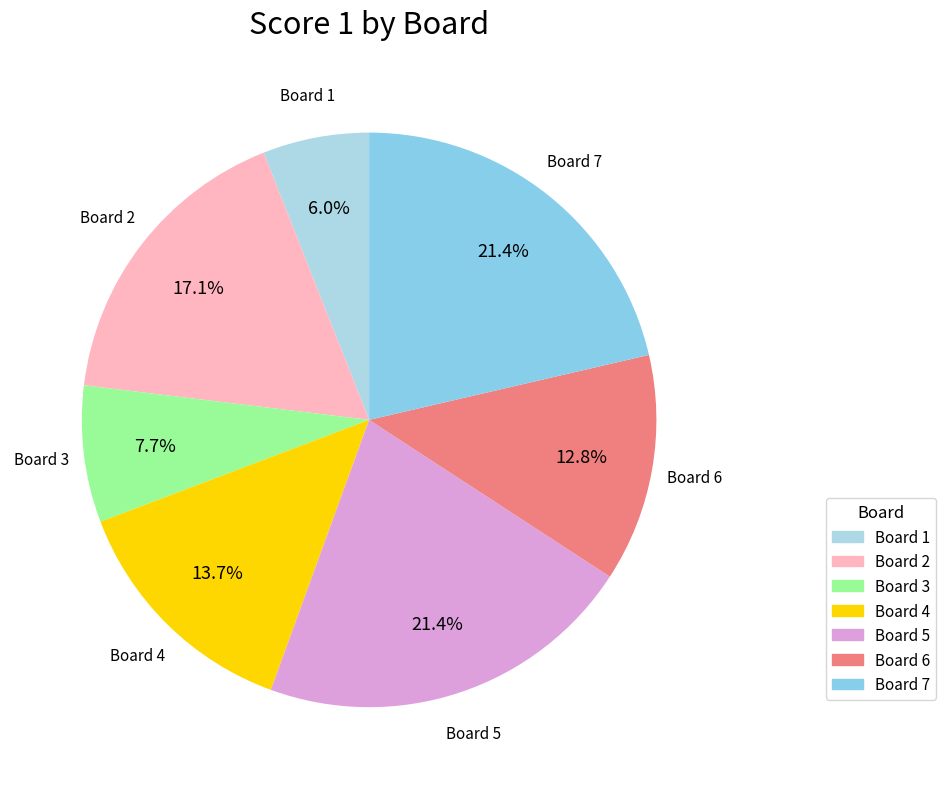

What is the largest slice in the pie chart?

5